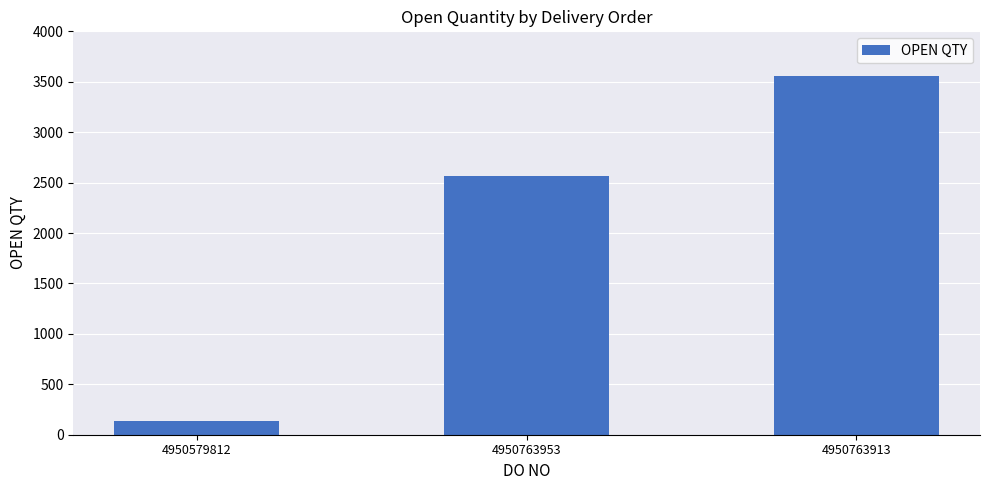

List the labels in order of value, smallest first.

4950579812, 4950763953, 4950763913